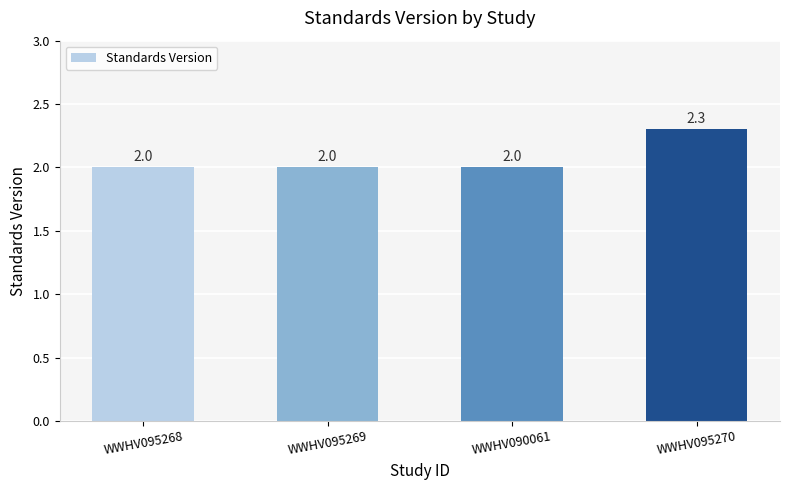

What is the label of the 4th bar from the left?

WWHV095270